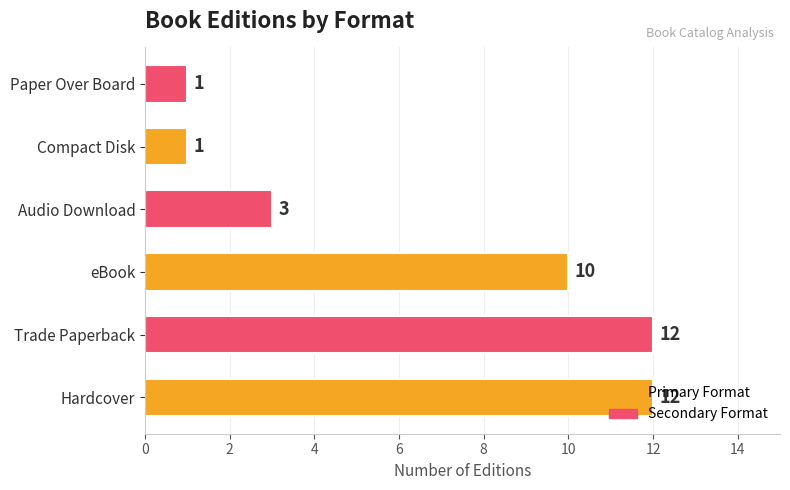

The value at Paper Over Board is 1. True or false?

True